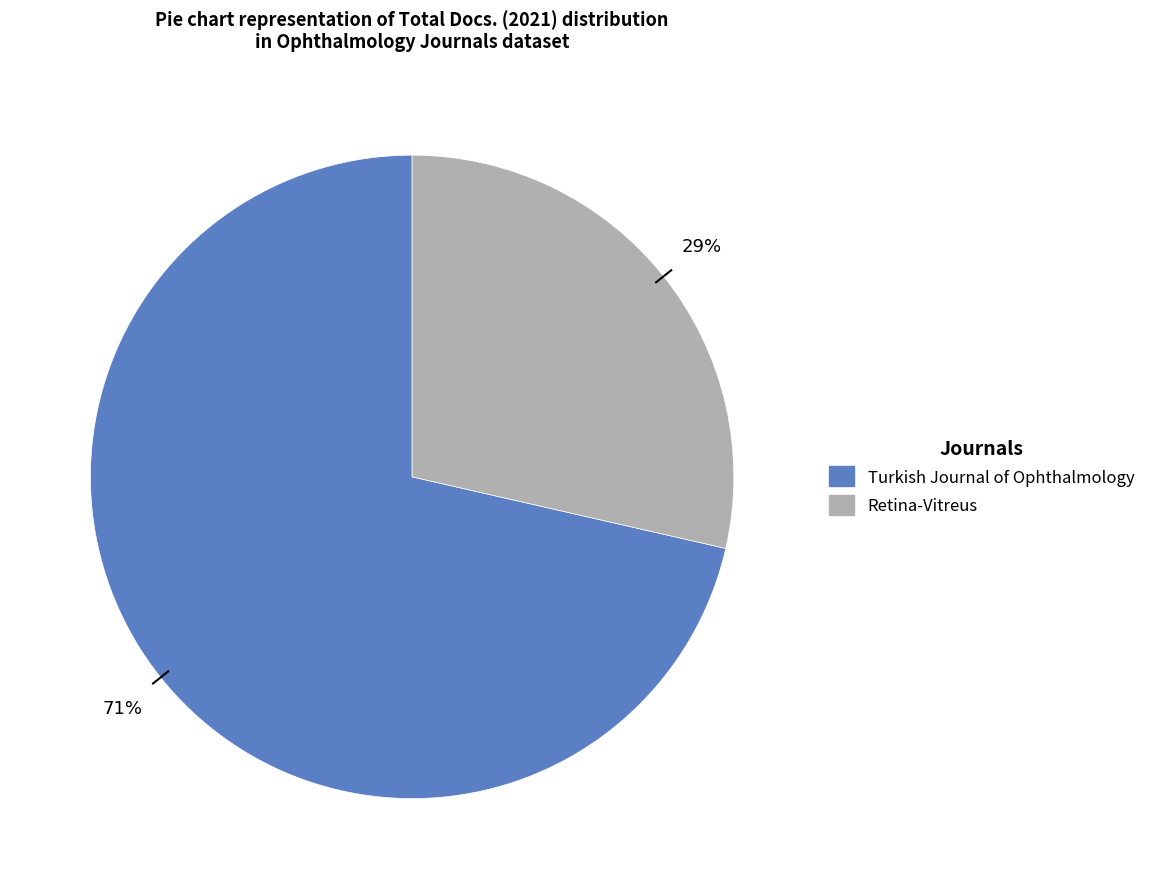

What is the largest slice in the pie chart?

Turkish Journal of Ophthalmology